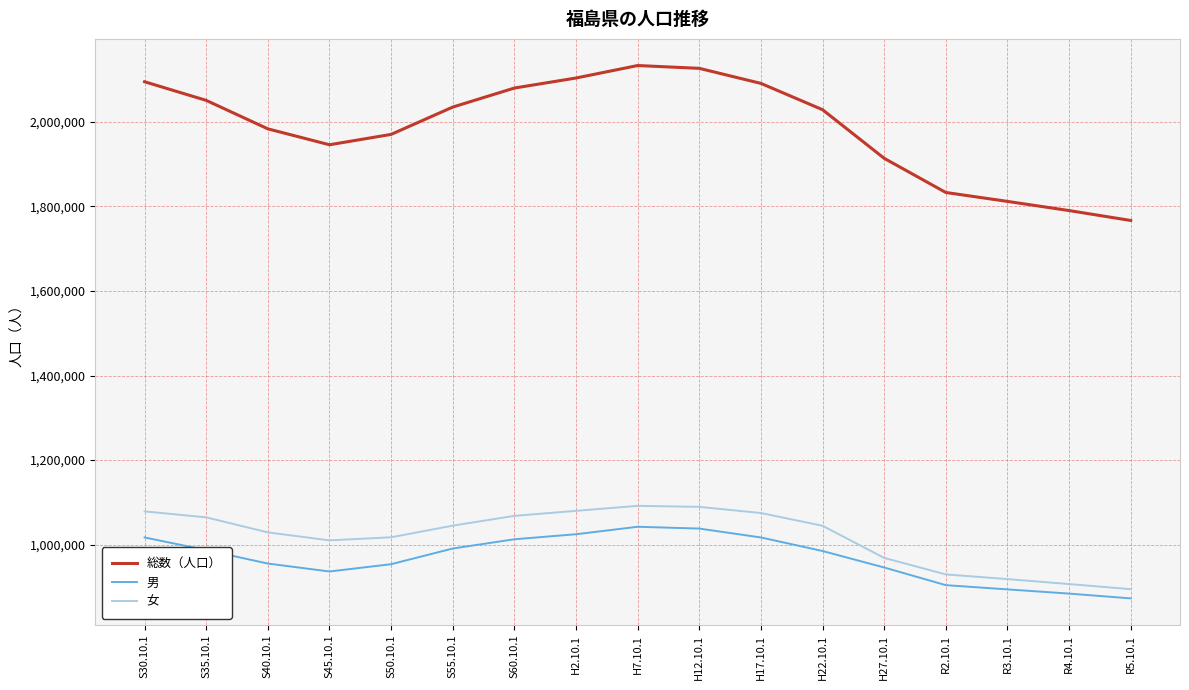

The 女 series shows 894358 at R5.10.1. True or false?

True